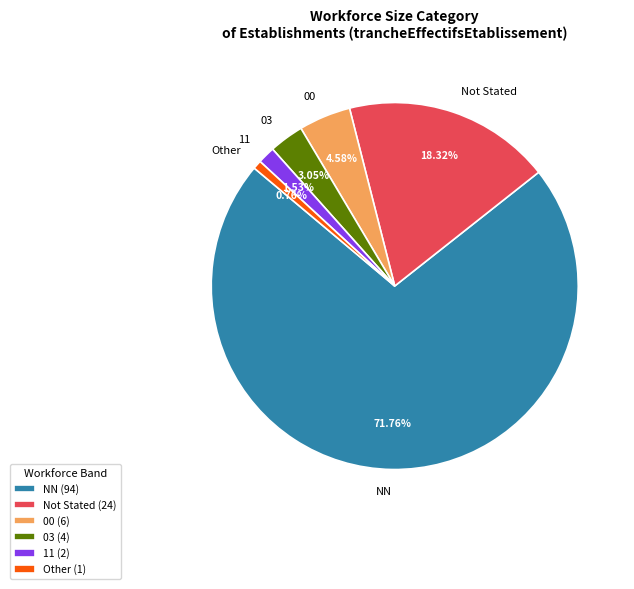

Do Not Stated and 03 together represent more than half of the pie?

No